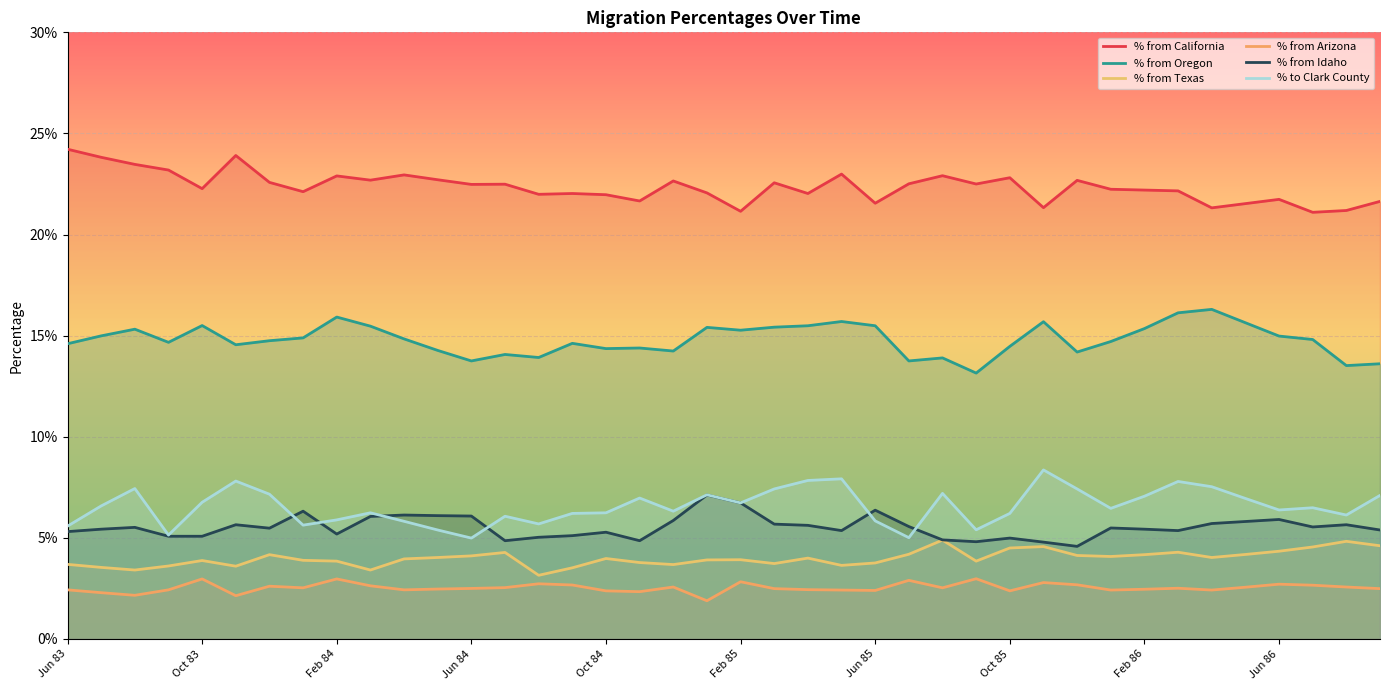

How many % from Idaho values are between 0 and 1?

40